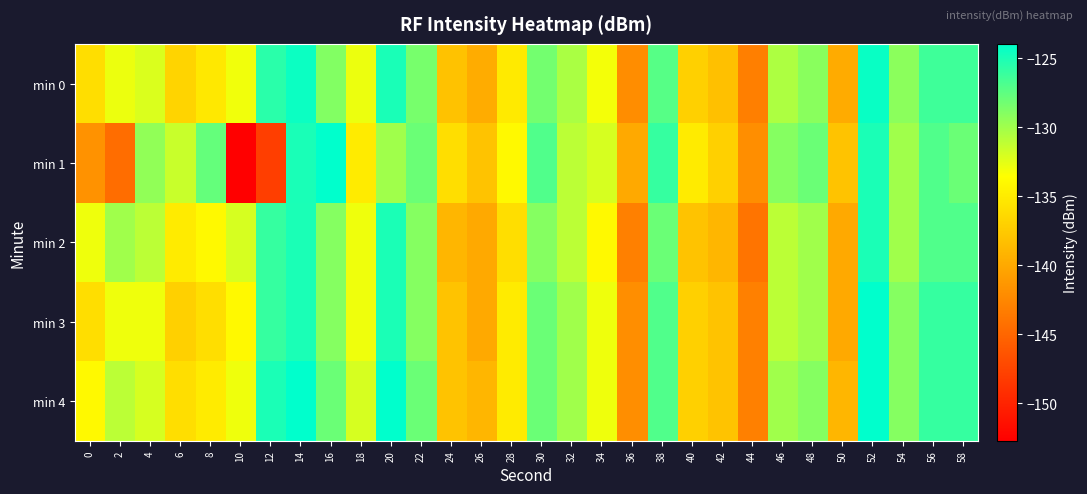

What is the difference between the highest and lowest values at 26?

2.0